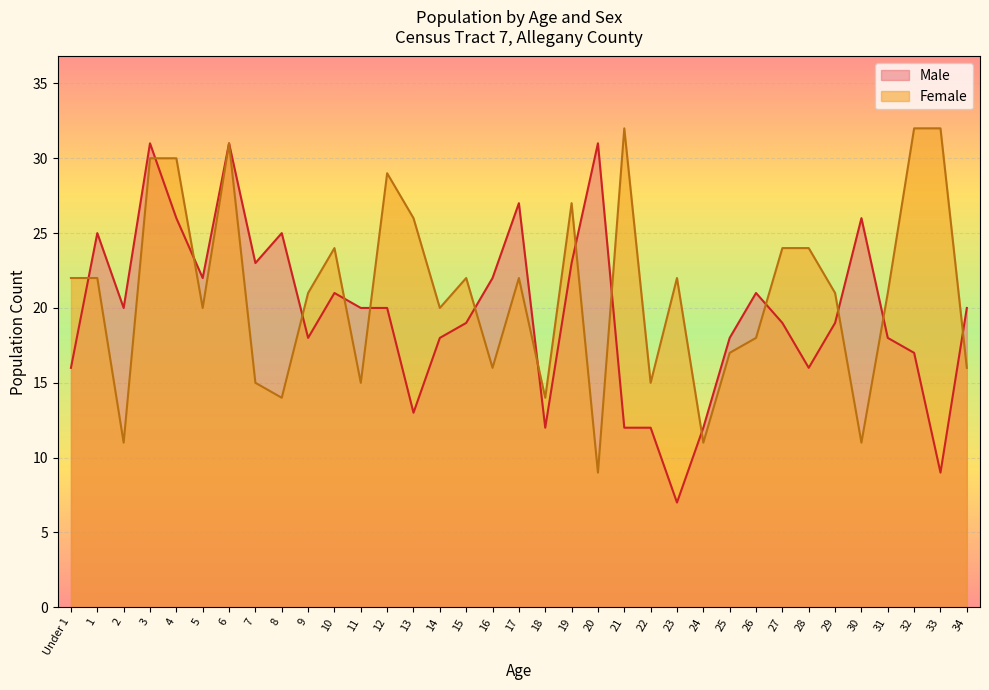

What are all the series names shown in the legend?

Male, Female